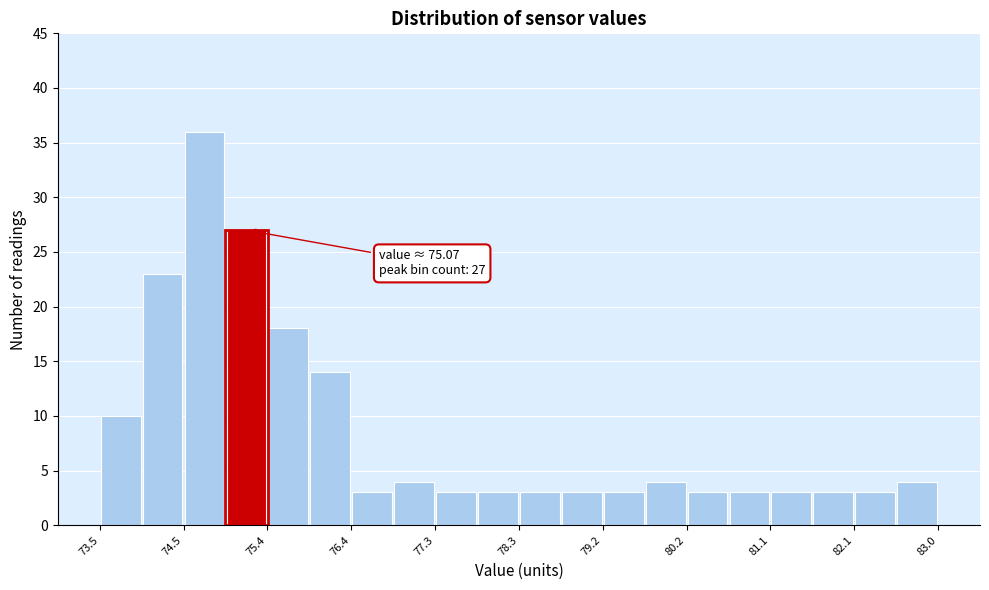

Which range on the x-axis has the tallest bar?

74.5 to 74.9